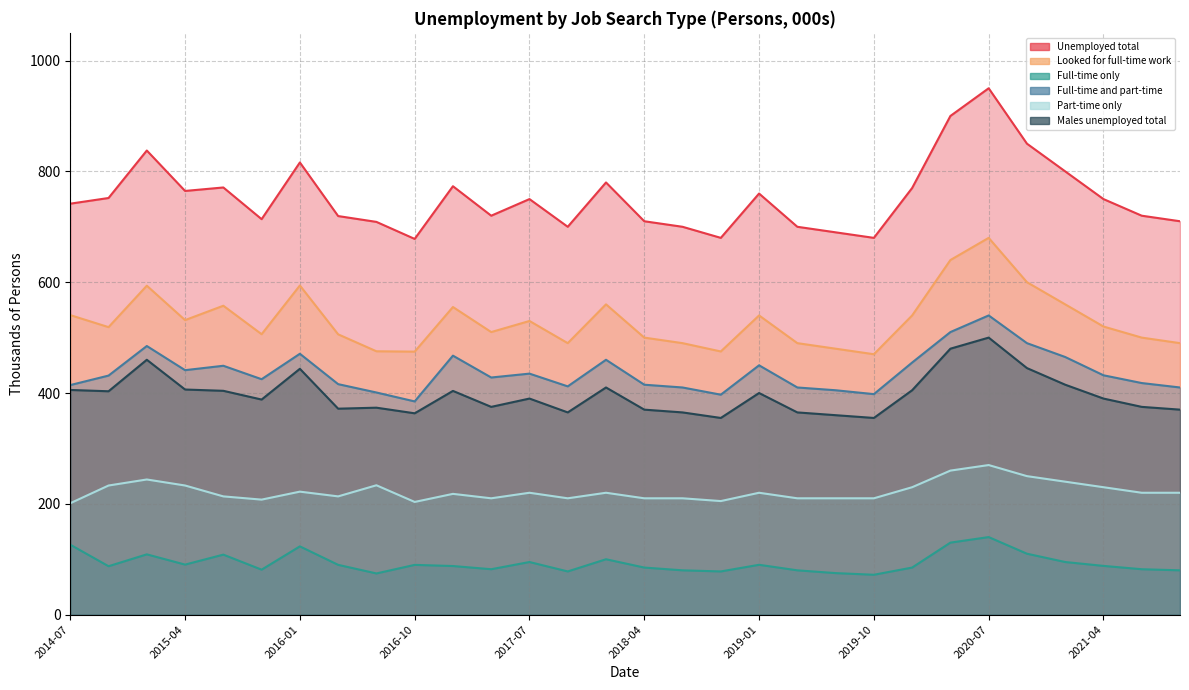

What is the label of the 22nd point from the left?

2019-10